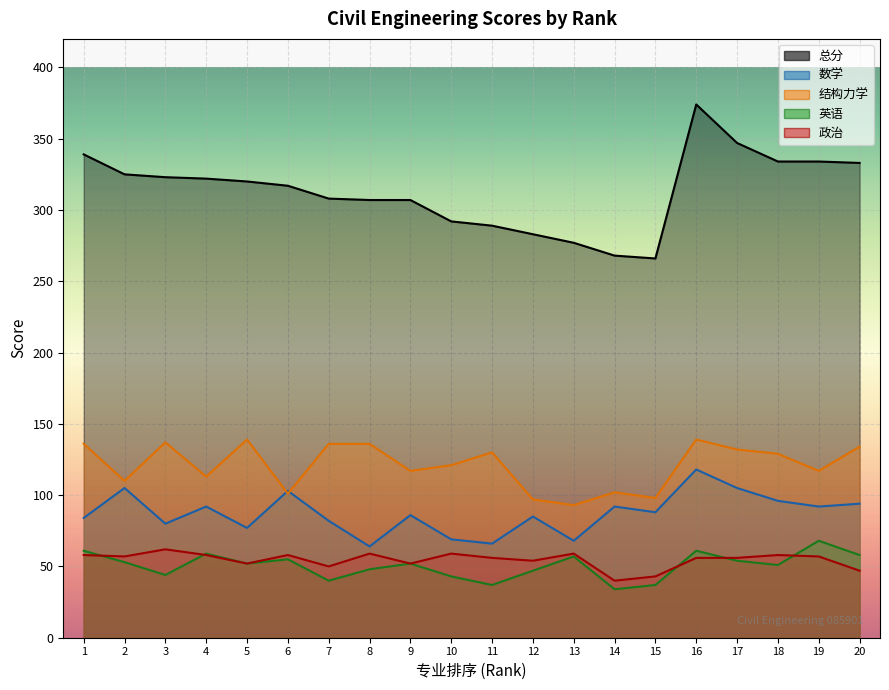

What are all the series names shown in the legend?

总分, 数学, 结构力学, 英语, 政治